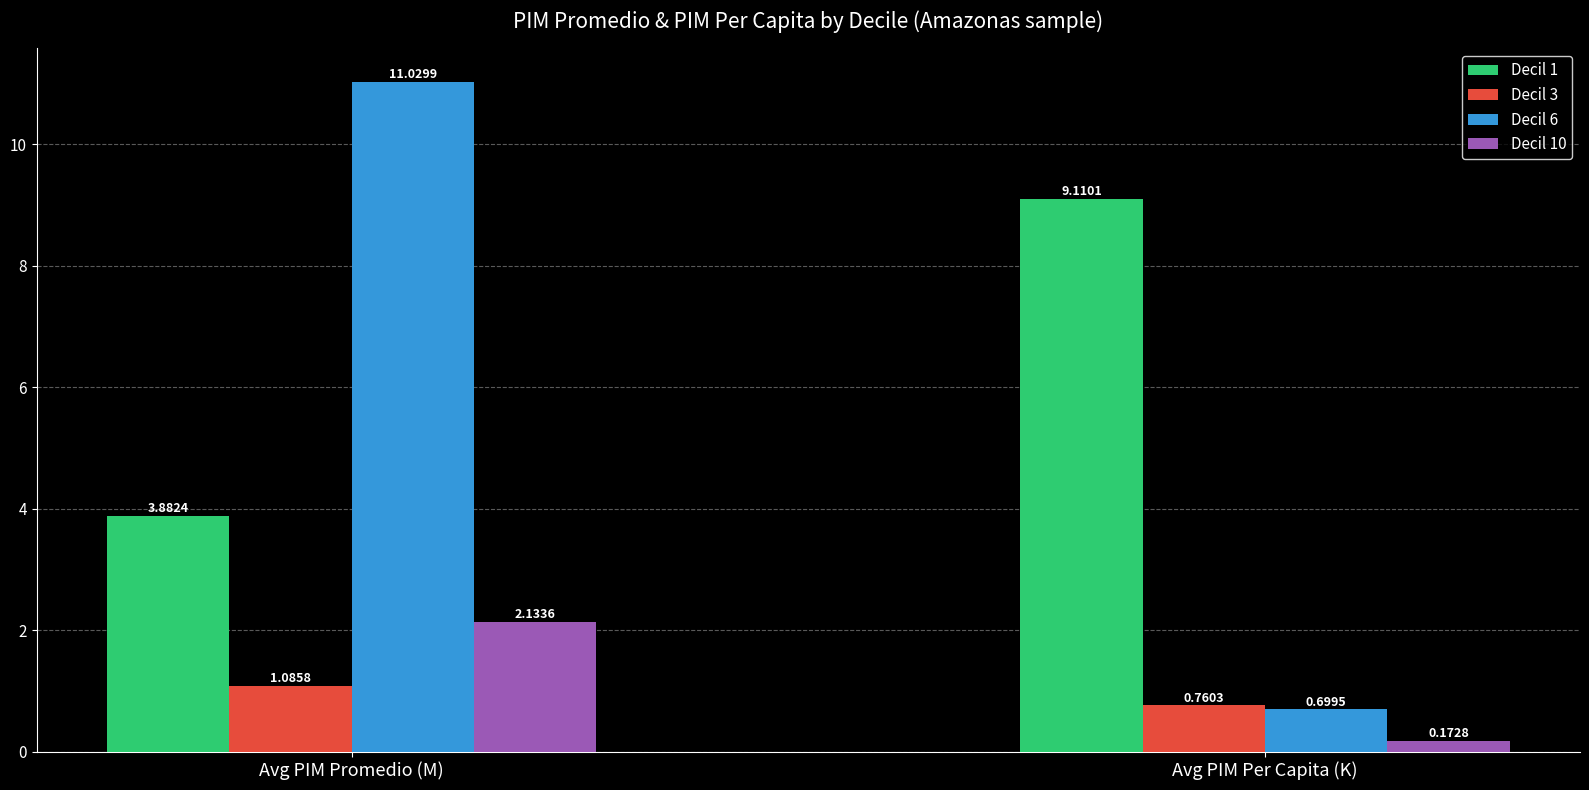

How many data points in Decil 6 are less than 11?

1